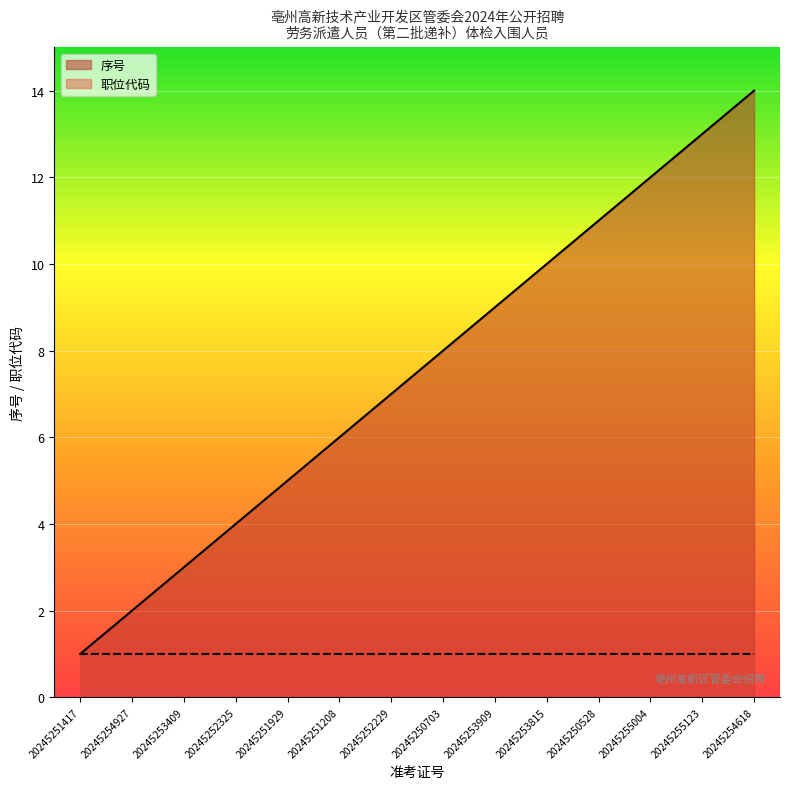

What is the sum of the values at 20245253815 and 20245254618?

24